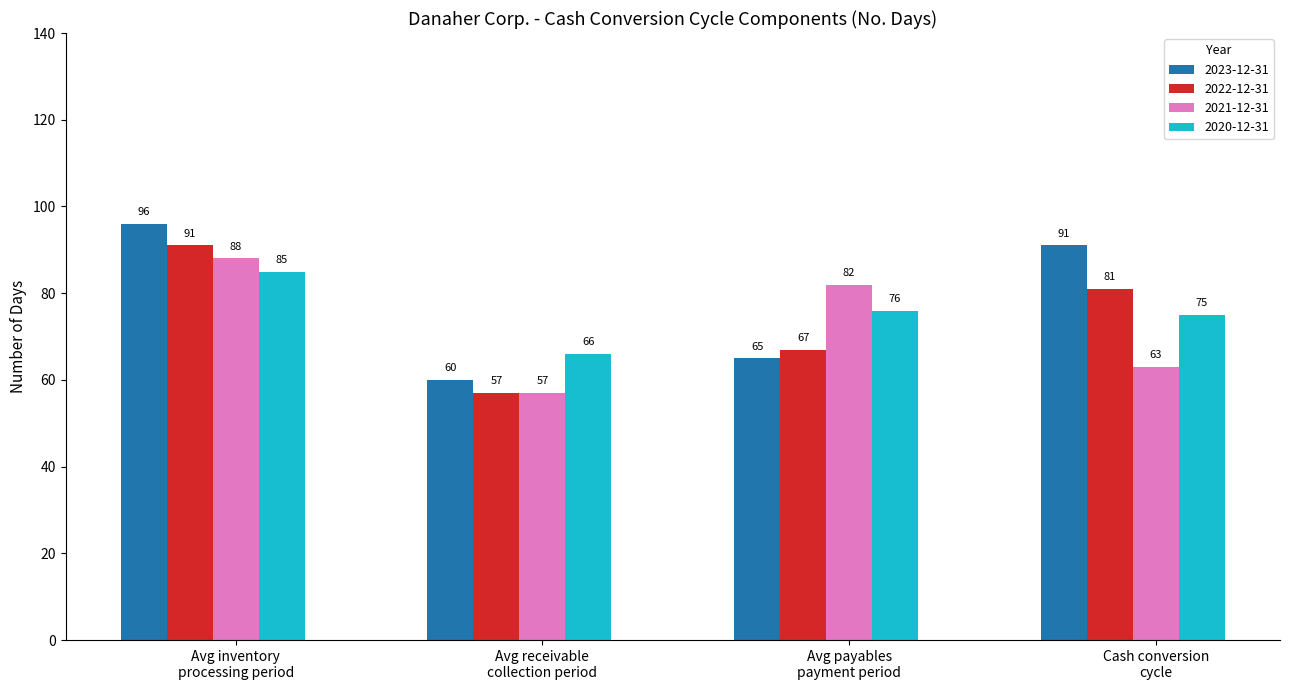

At which label does 2023-12-31 reach its minimum?

Avg receivable
collection period